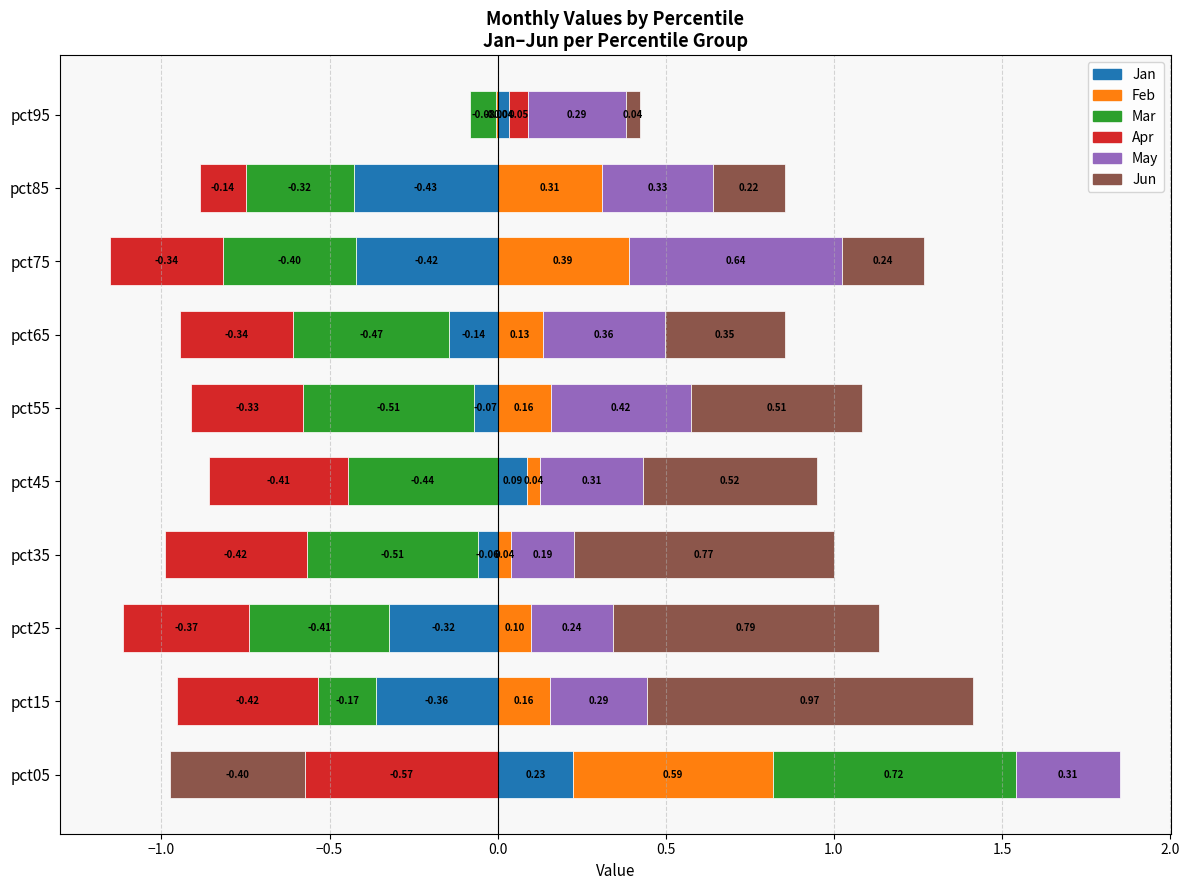

What is the total value across all series at pct45?

0.1